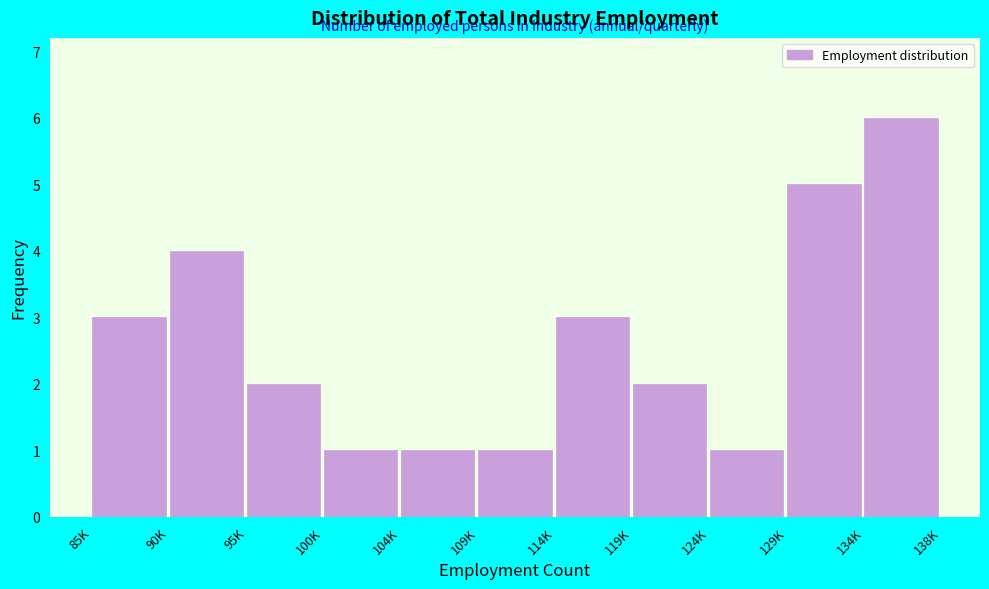

Reading left to right, what are all the values shown in this chart?

3	4	2	1	1	1	3	2	1	5	6